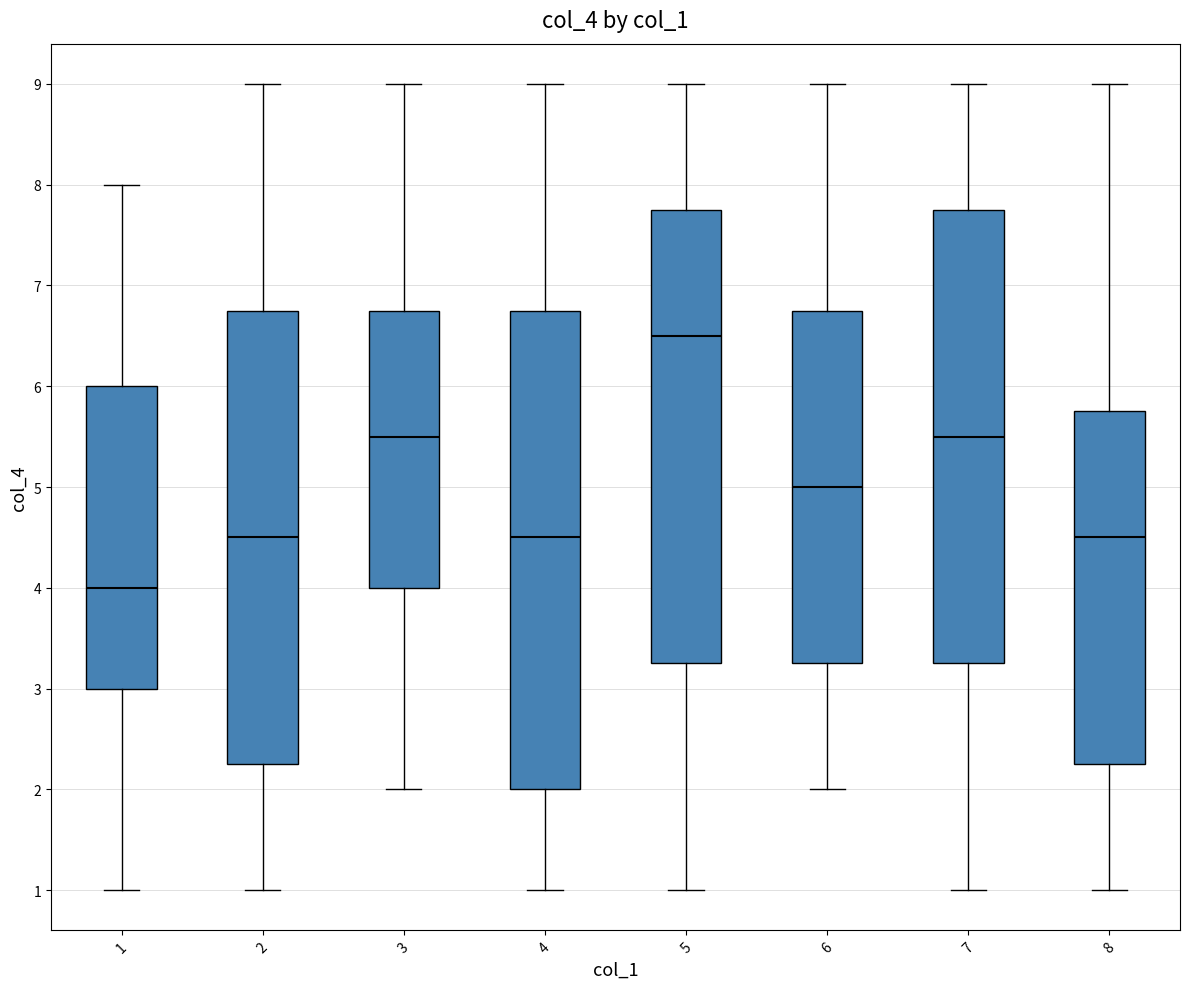

Where does the lower whisker of the box at x = 4 end on the y-axis? The values are not printed on the chart, so give them approximately, as read against the axis.

1.0